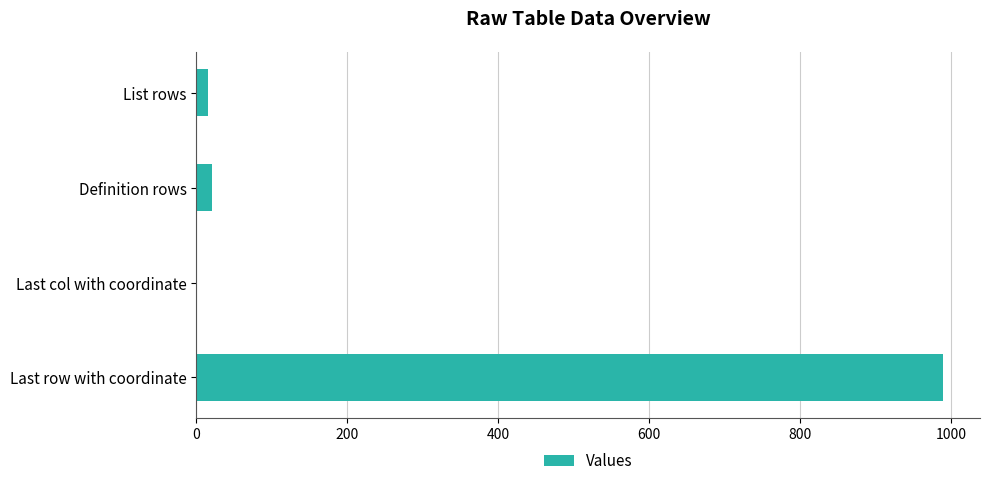

Which has a higher value, List rows or Last row with coordinate?

Last row with coordinate